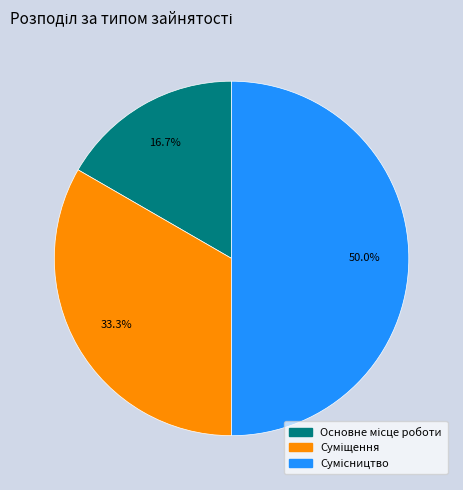

Count the number of slices in the pie.

3